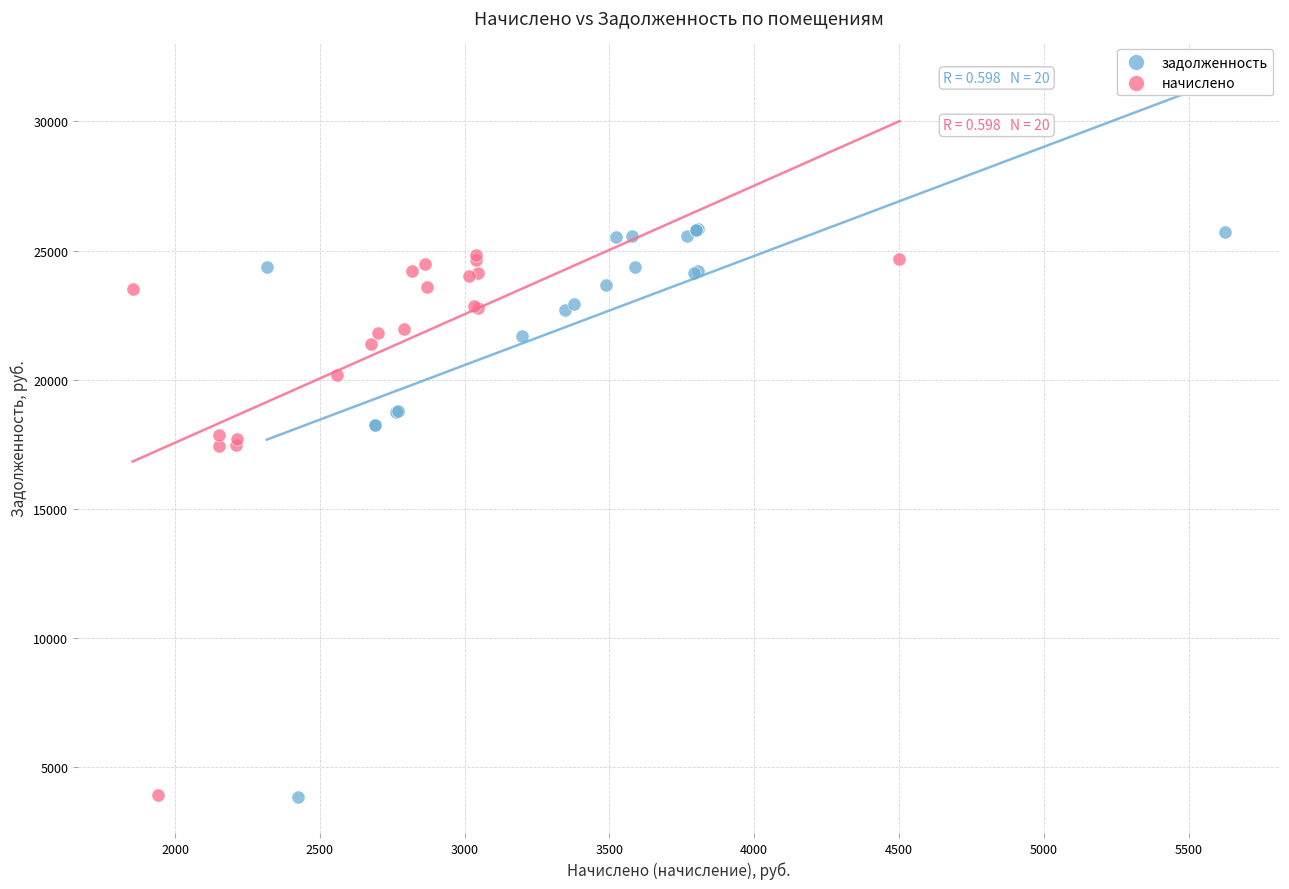

Which series has the widest spread of Y values?

задолженность